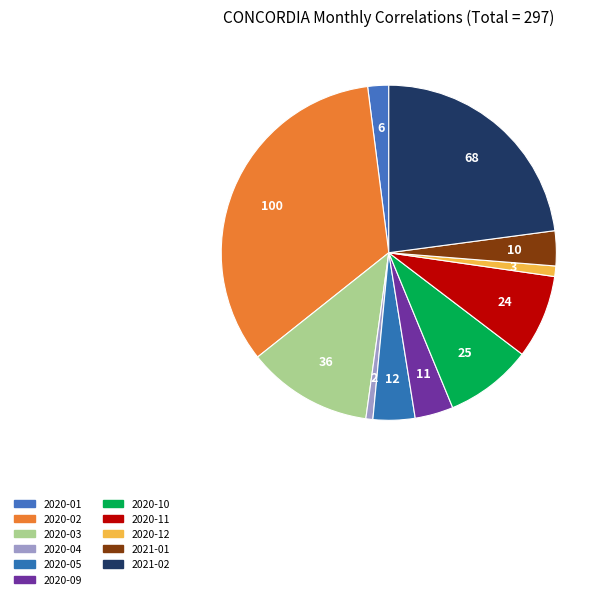

What percentage is the 2020-01 slice, to the nearest percent?

2%